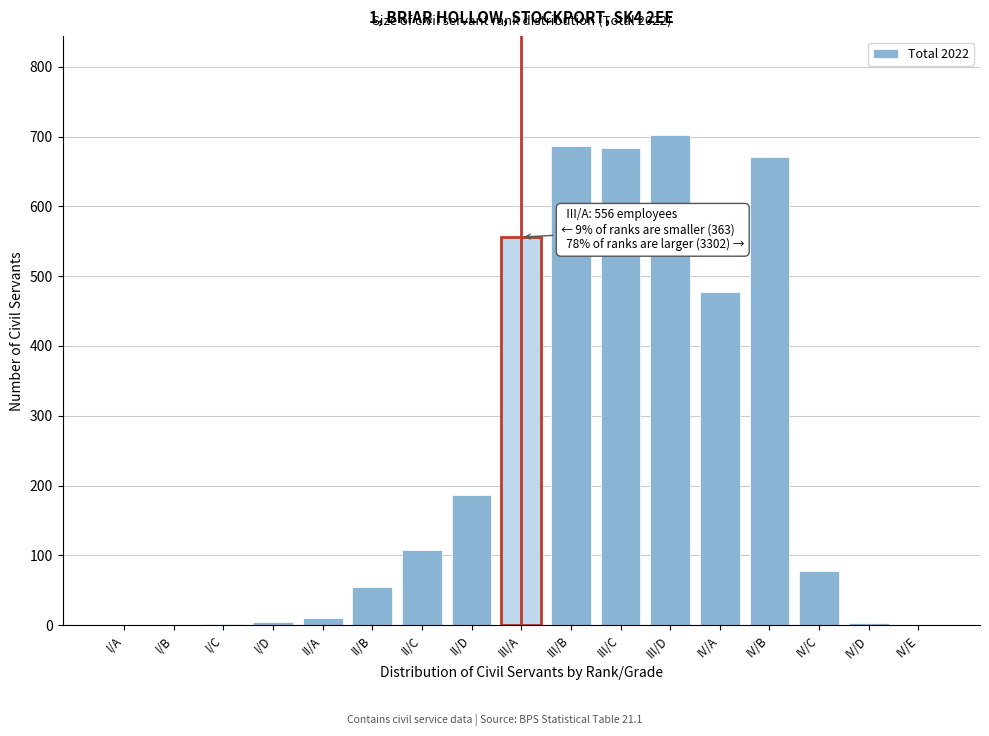

Between IV/D and II/D, which is larger?

II/D